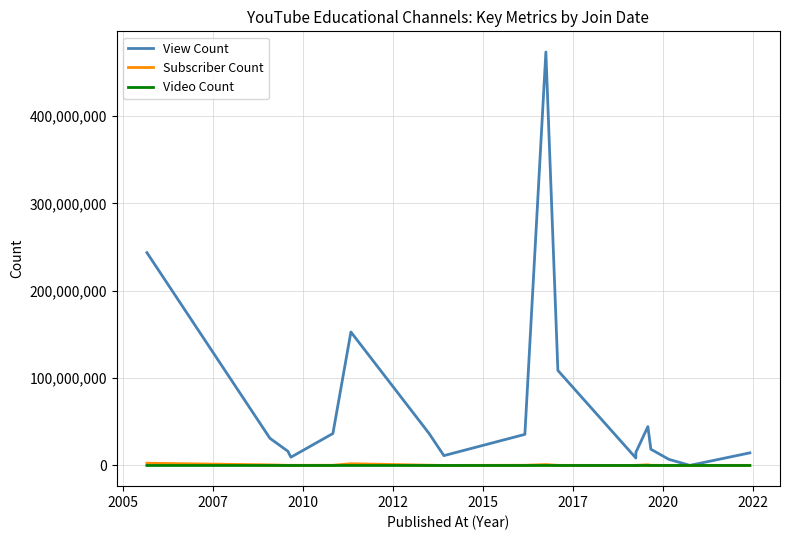

True or false: Subscriber Count and View Count cross at least once.

False